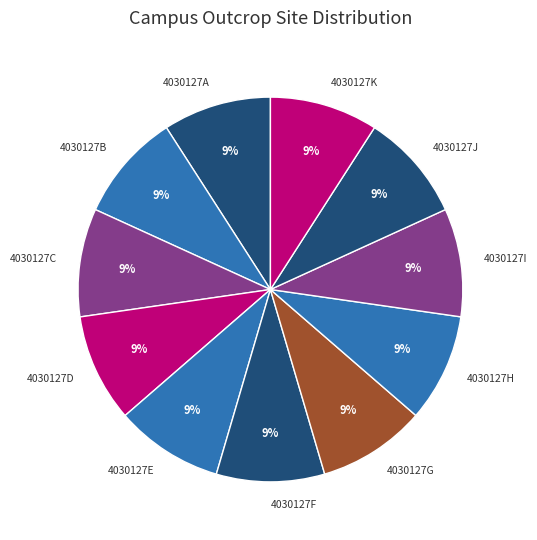

What is the ratio of the value at 4030127J to the value at 4030127G?

1.0